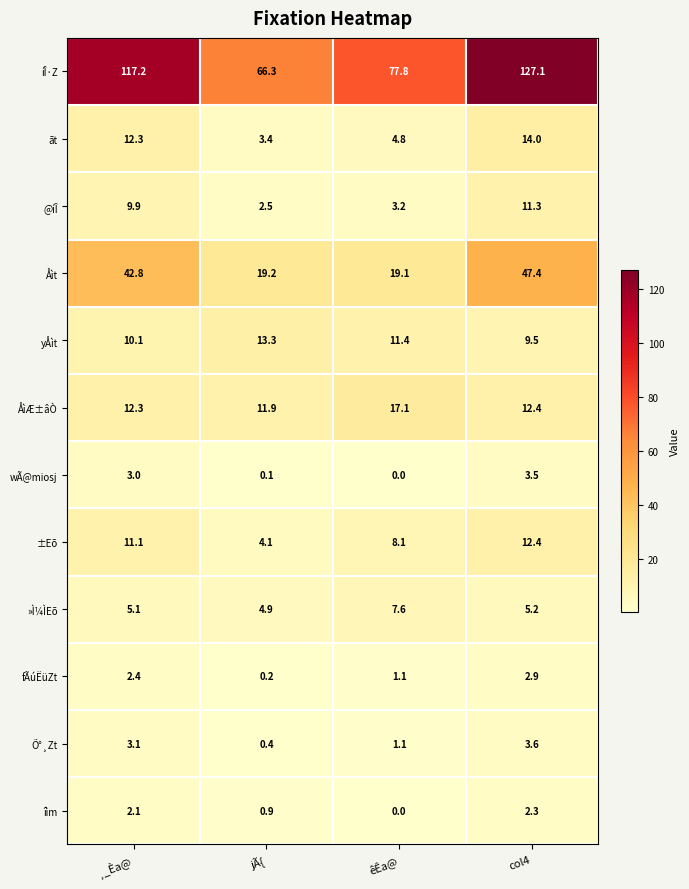

The íÎ·Z series shows 66.3 at jÃ{. True or false?

True